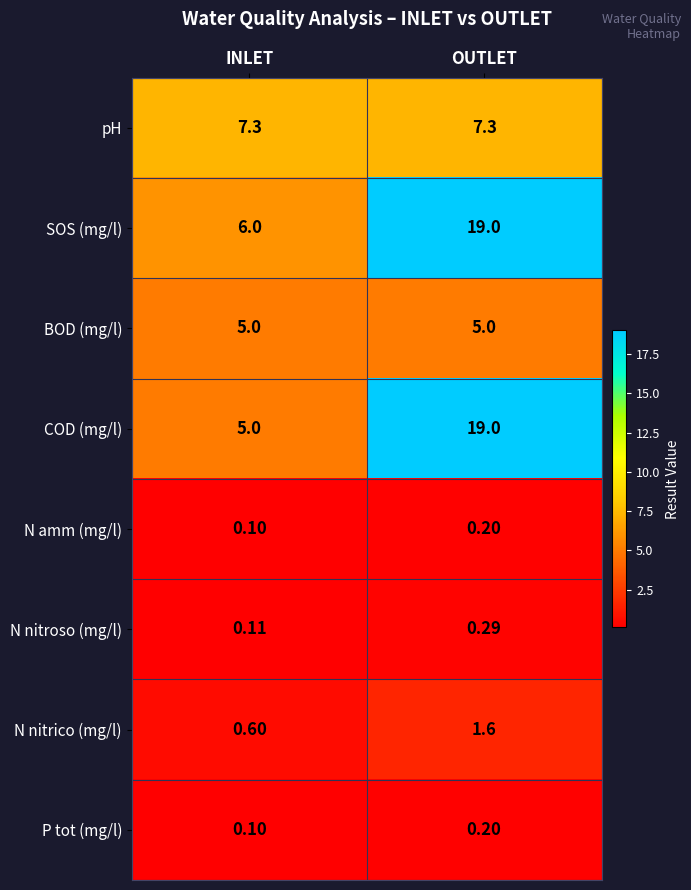

Which label corresponds to the largest value in the chart?

OUTLET